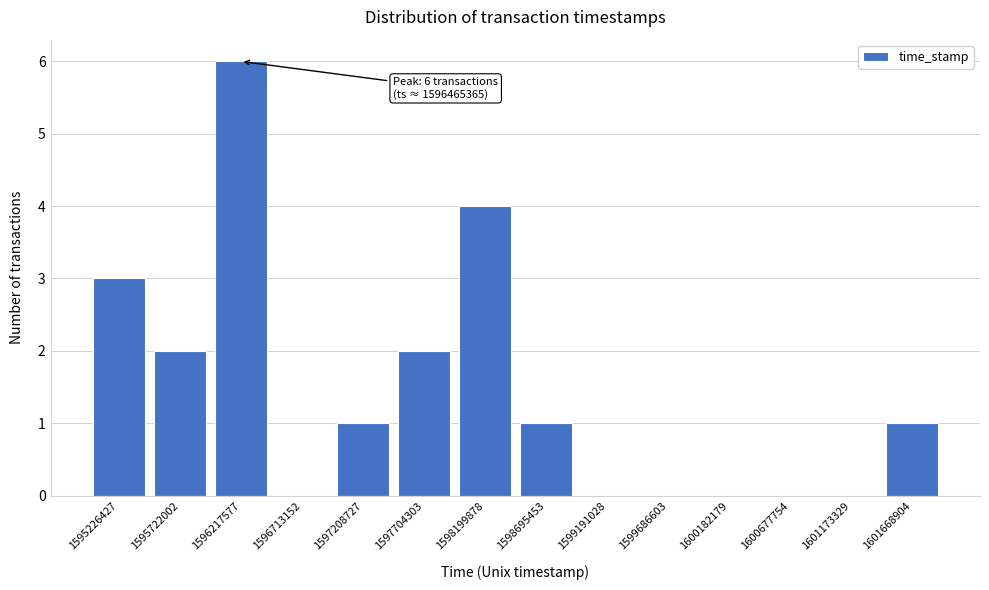

Reading right to left, list all the values displayed in this chart.

1601668904=1	1601173329=0	1600677754=0	1600182179=0	1599686603=0	1599191028=0	1598695453=1	1598199878=4	1597704303=2	1597208727=1	1596713152=0	1596217577=6	1595722002=2	1595226427=3